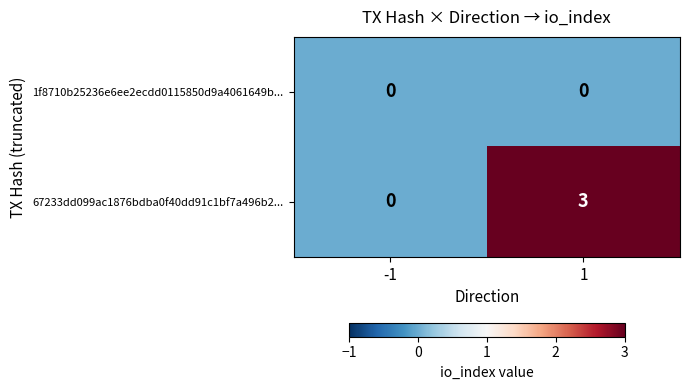

Rank the series by their average value, from highest to lowest.

67233dd099ac1876bdba0f40dd91c1bf7a496b2..., 1f8710b25236e6ee2ecdd0115850d9a4061649b...